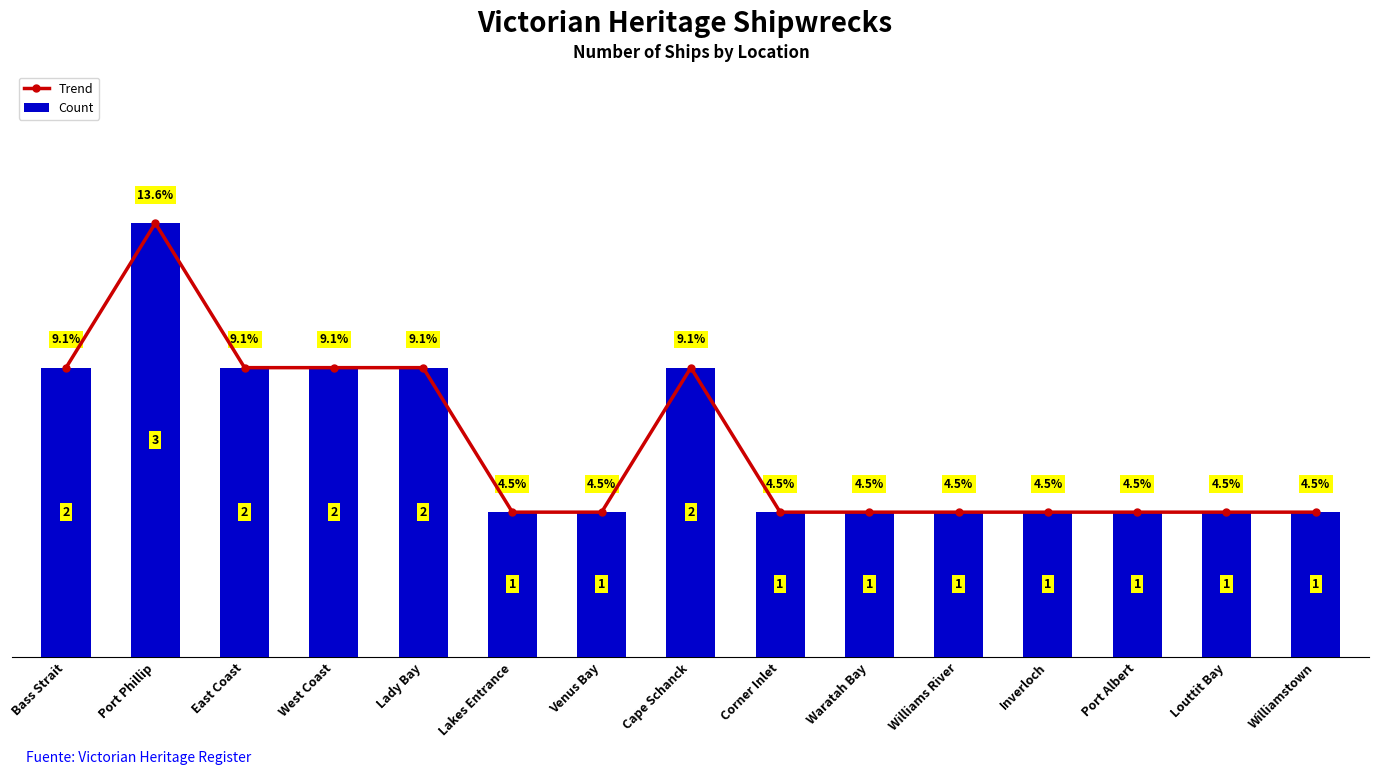

What is the label of the 7th bar from the left?

Venus Bay